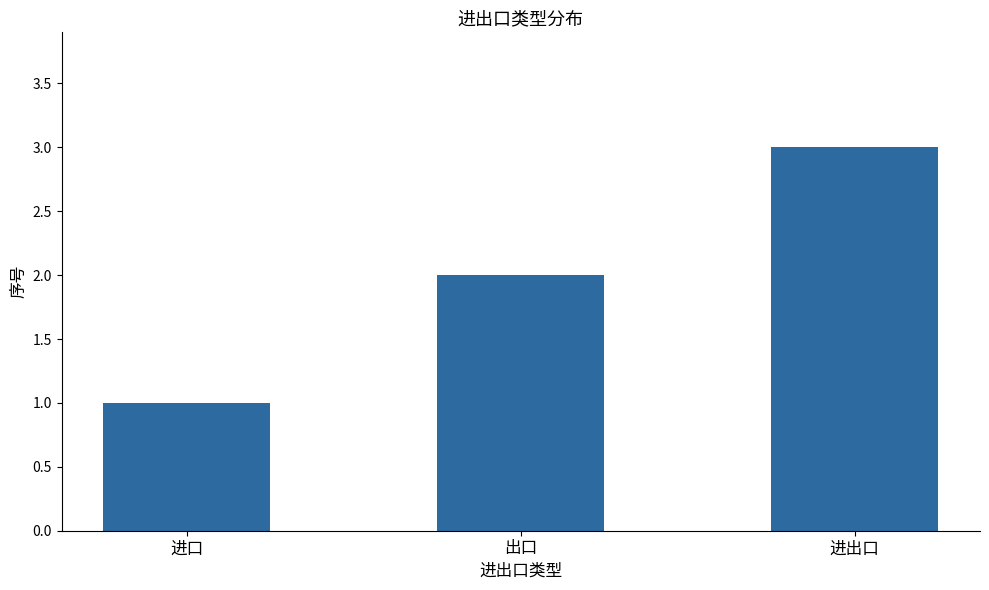

At which category does the chart reach its minimum across all series?

进口